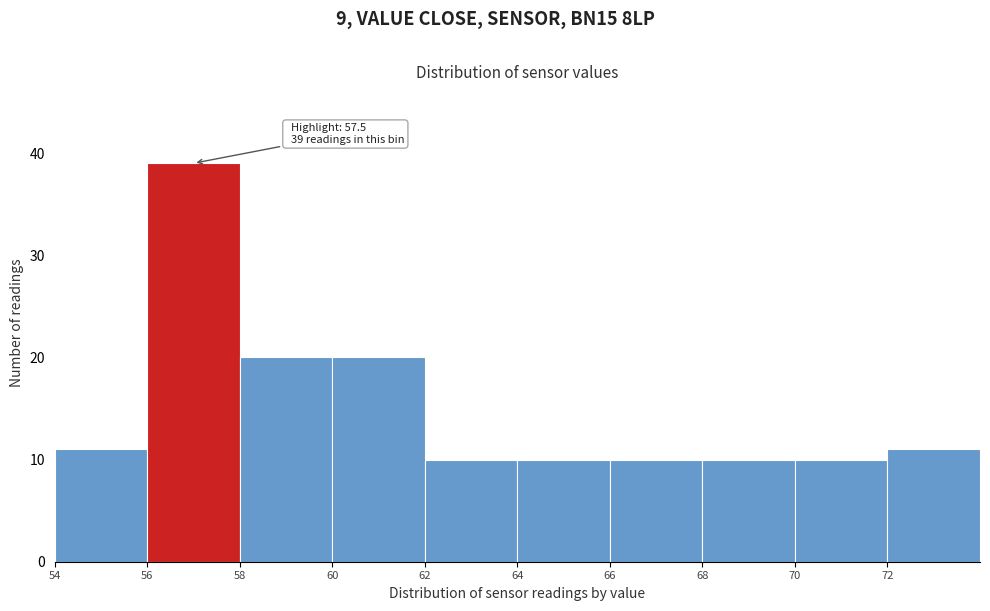

Which range on the x-axis has the tallest bar?

56 to 58